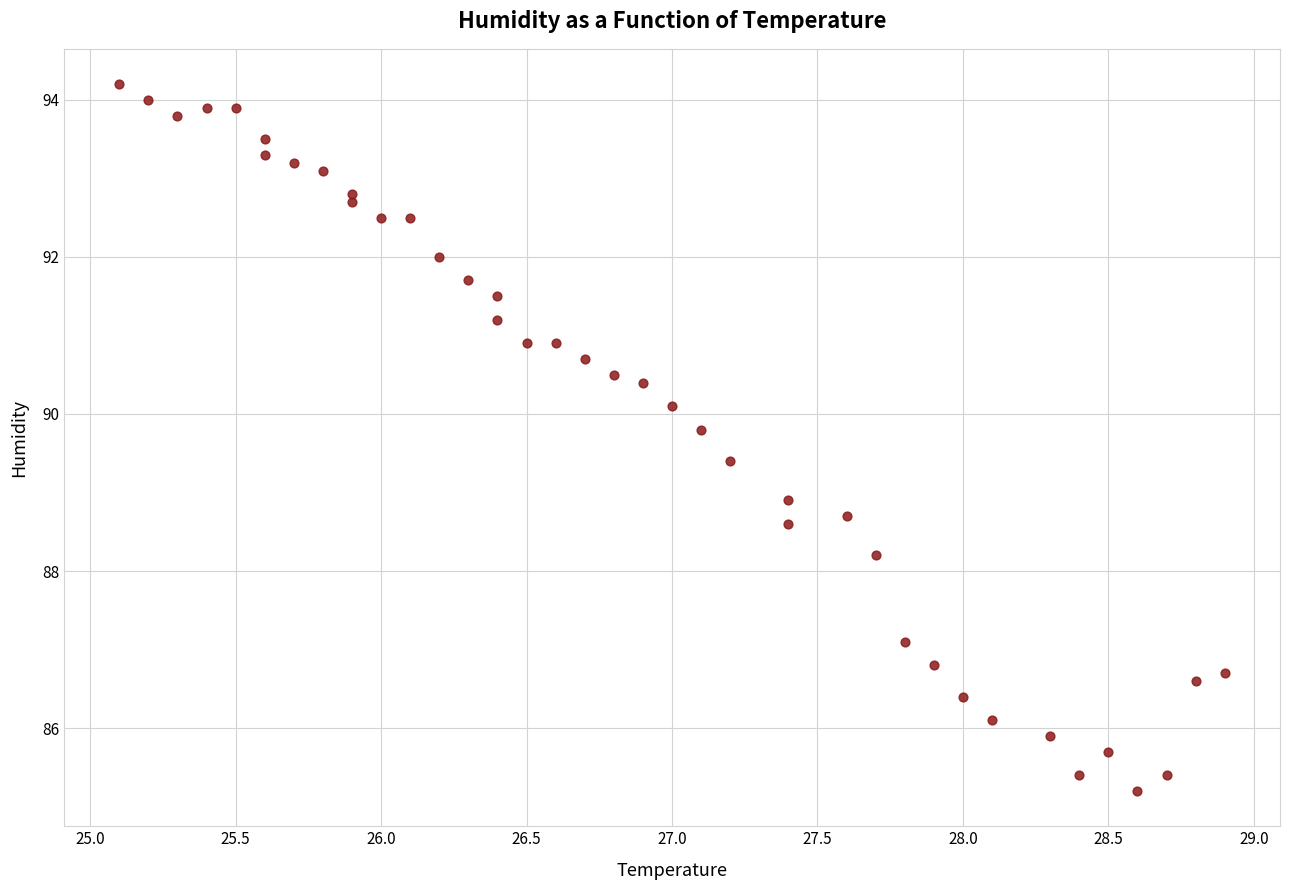

What is the range of X values (max minus min)?

3.8